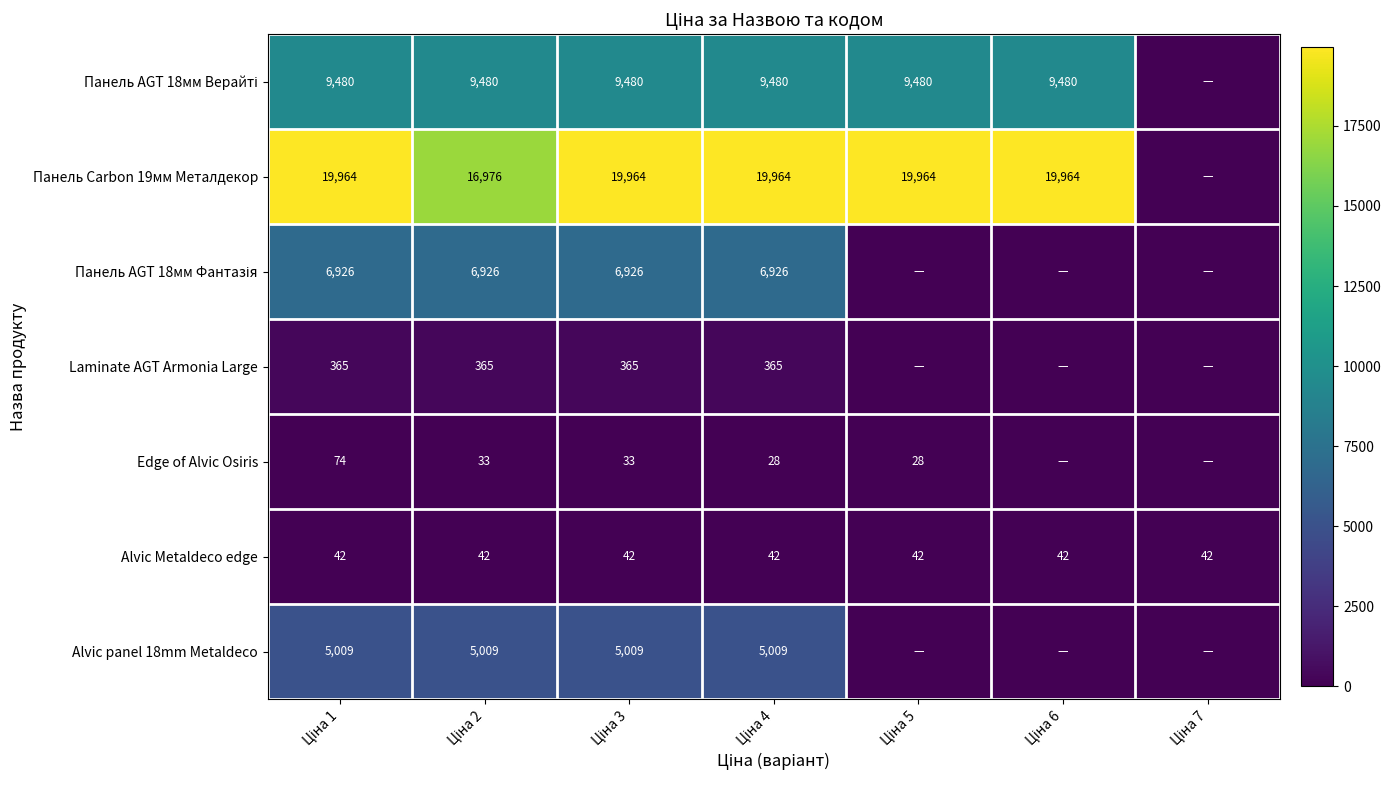

What is the average value of the Alvic Metaldeco edge series?

42